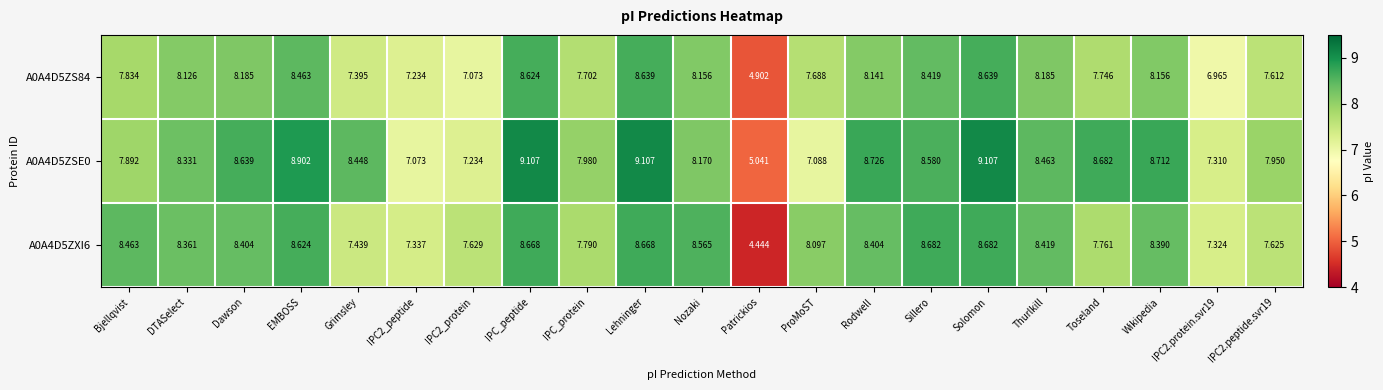

At which category does the chart reach its minimum across all series?

Patrickios